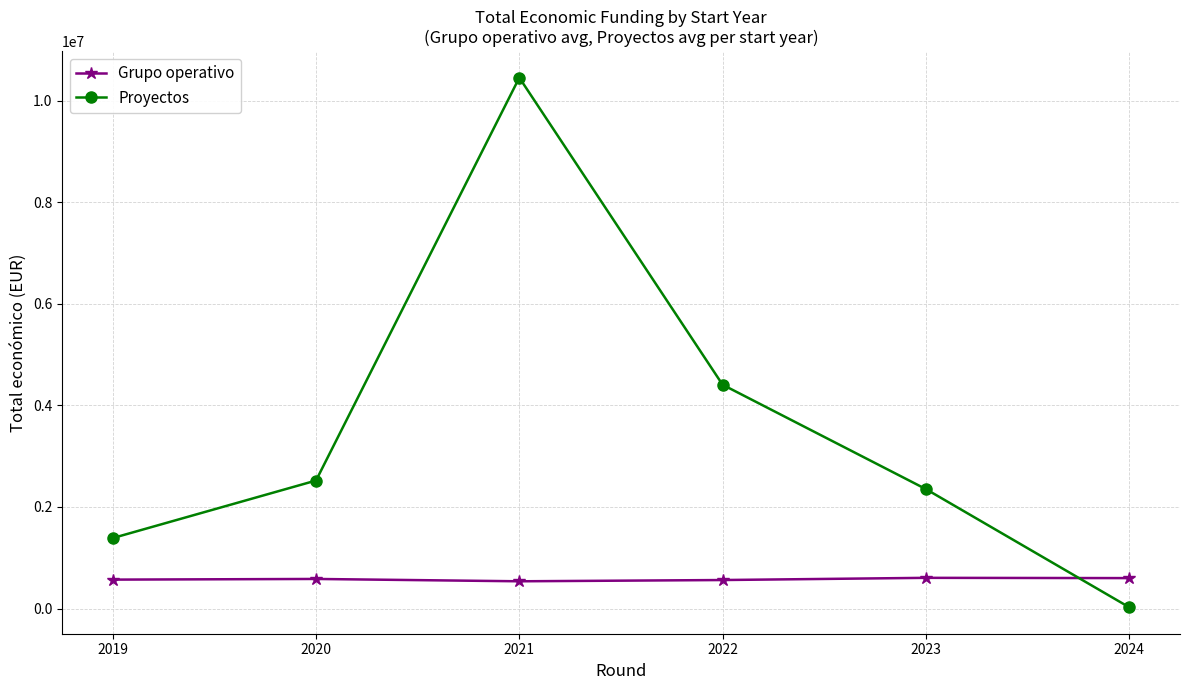

Rank the series by their maximum value, from highest to lowest.

Proyectos, Grupo operativo